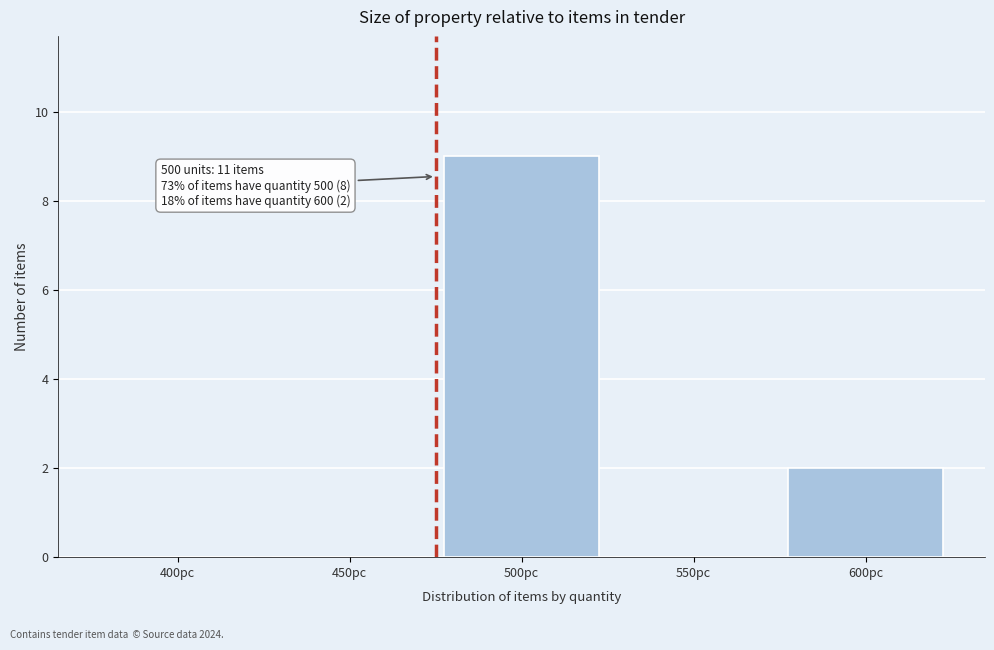

Reading left to right, list all the values displayed in this chart.

400pc=0	450pc=0	500pc=9	550pc=0	600pc=2